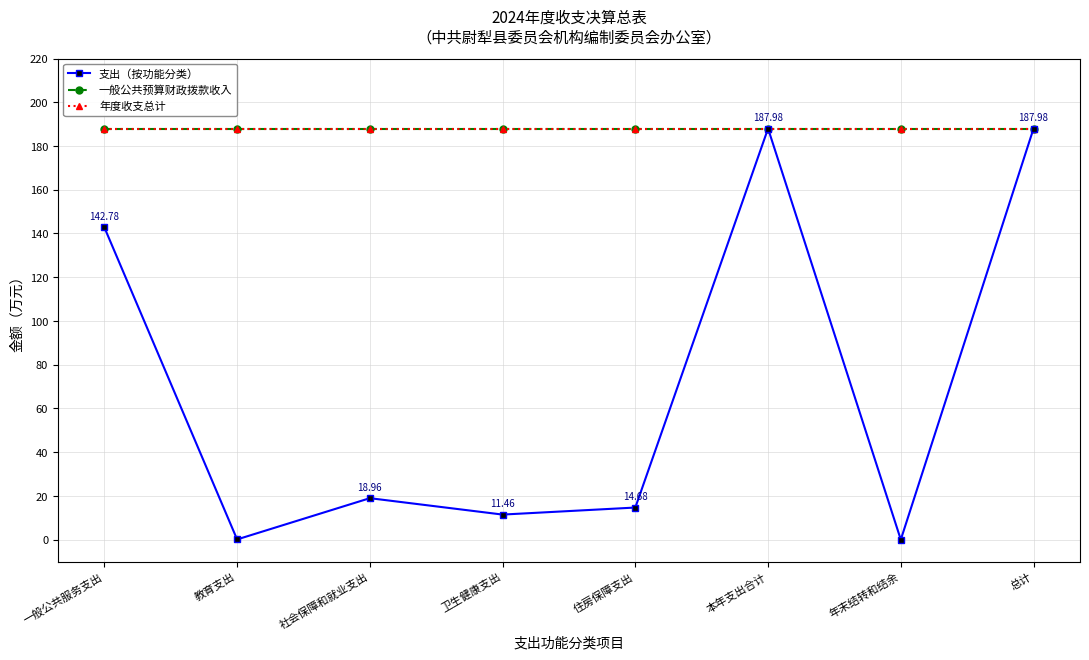

Is this an area chart (filled region under the line)?

No